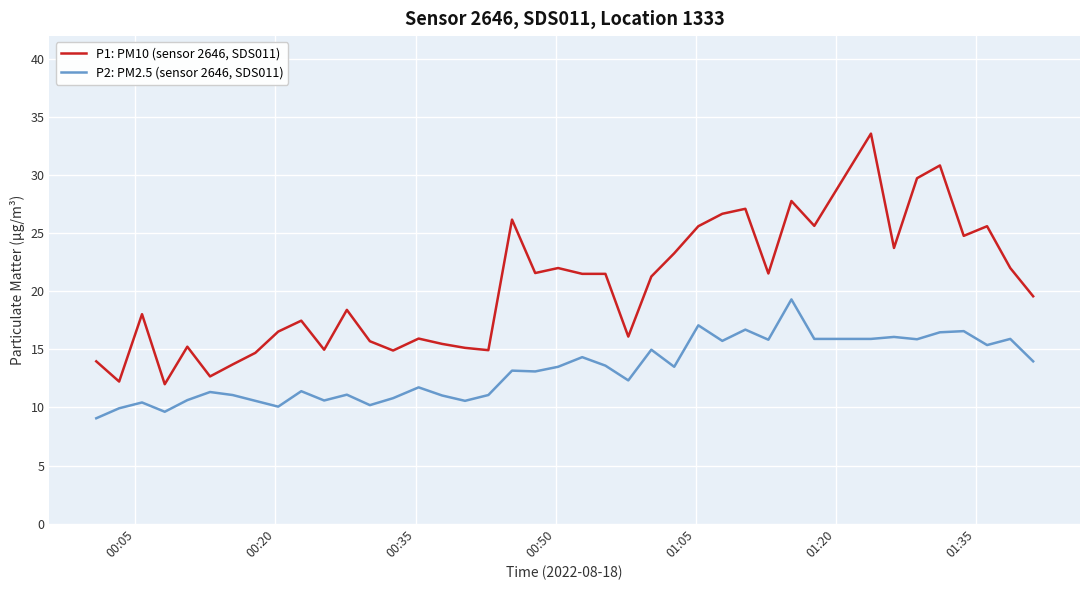

What is the minimum value shown in the chart?

9.1